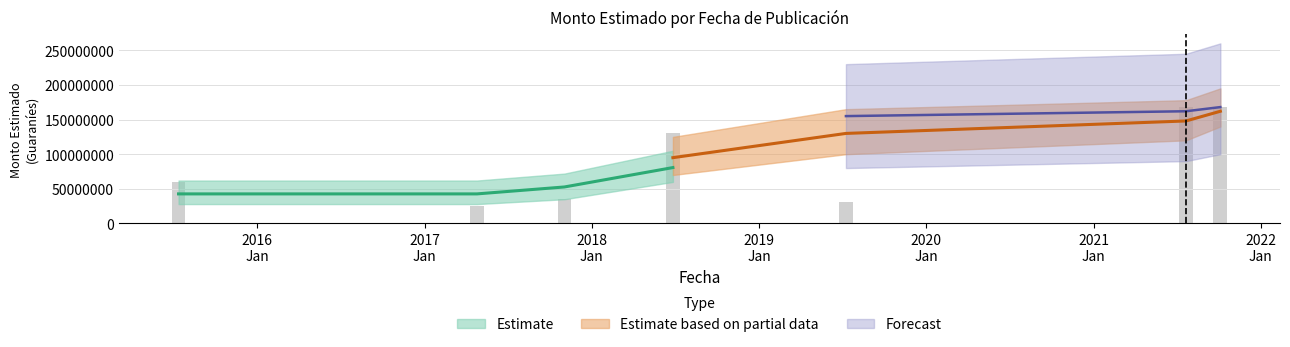

What is the difference between the maximum and minimum values?

143000000